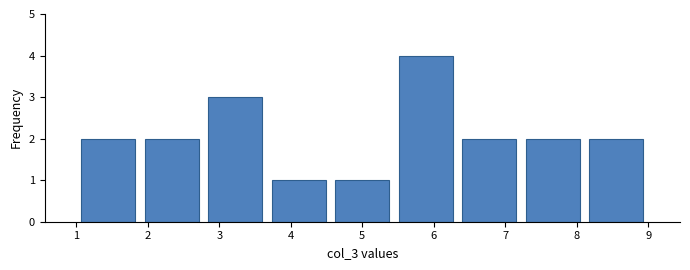

Reading left to right, list every bar in this chart as the range it spans on the x-axis followed by its height. Neither the bar edges nor the heights are printed on the chart, so give them approximately, as read against the axes.

1.0 to 1.9: 2
1.9 to 2.8: 2
2.8 to 3.7: 3
3.7 to 4.6: 1
4.6 to 5.4: 1
5.4 to 6.3: 4
6.3 to 7.2: 2
7.2 to 8.1: 2
8.1 to 9.0: 2